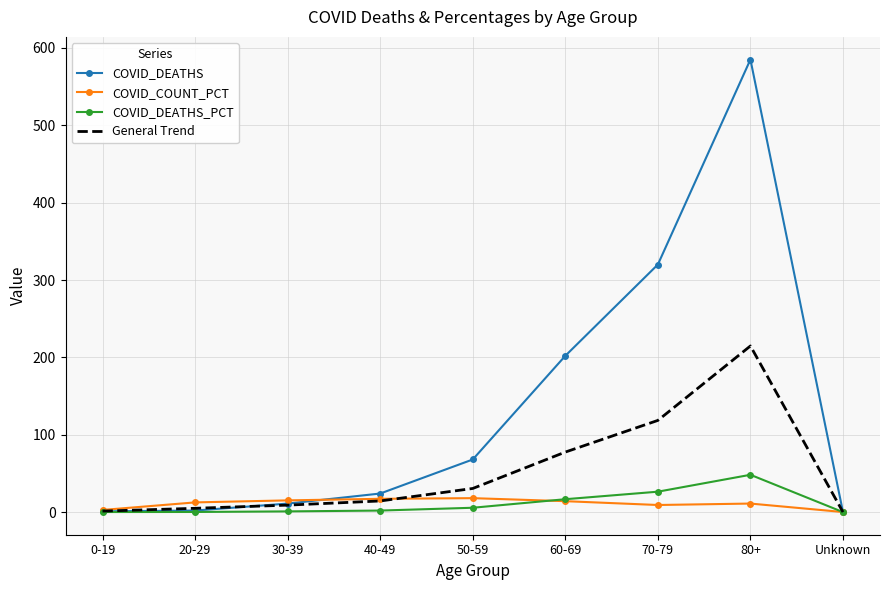

Is the value of General Trend at Unknown greater than the value of COVID_DEATHS at 70-79?

No